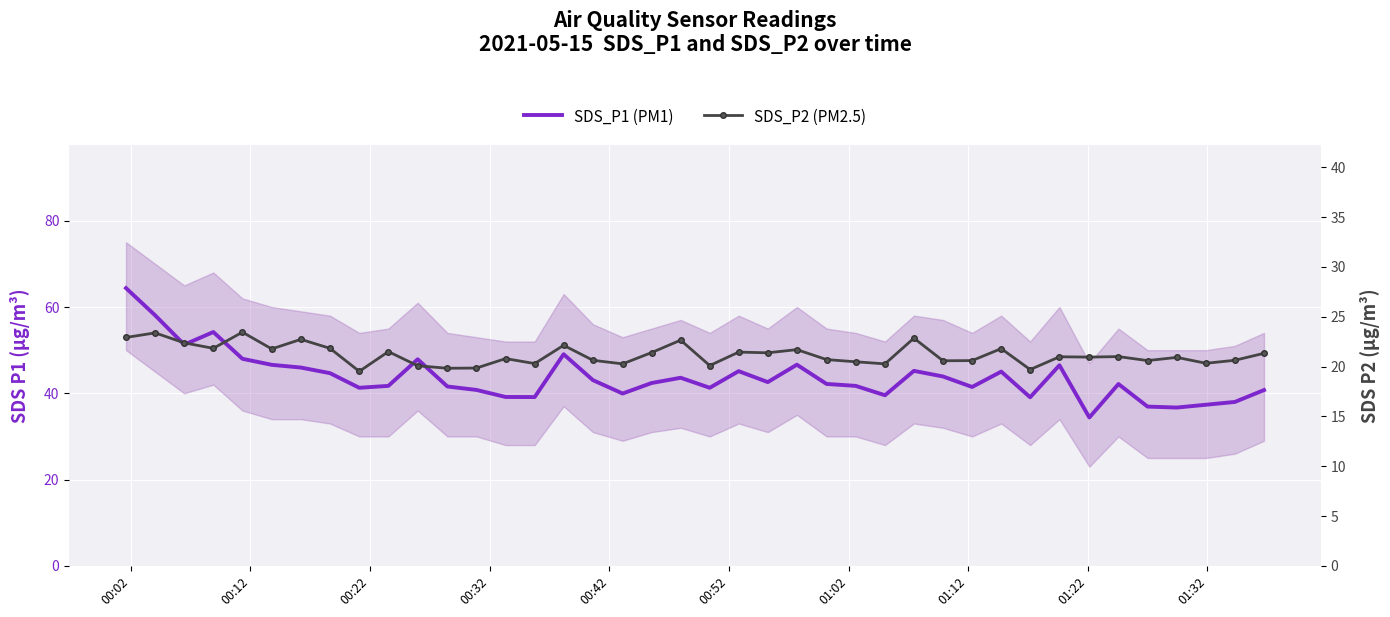

What is the minimum value for SDS_P2 (PM2.5)?

19.5